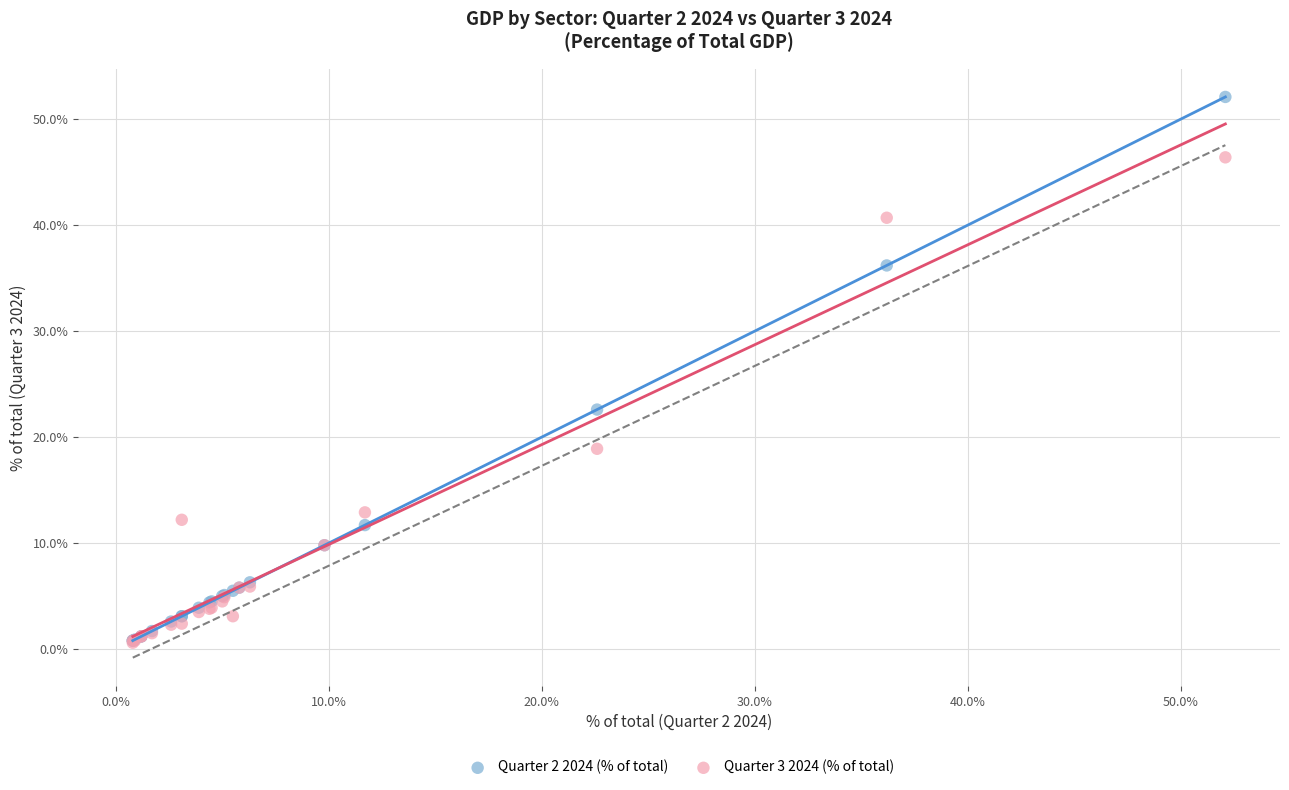

Across all series, what Y value is closest to 26?

22.6